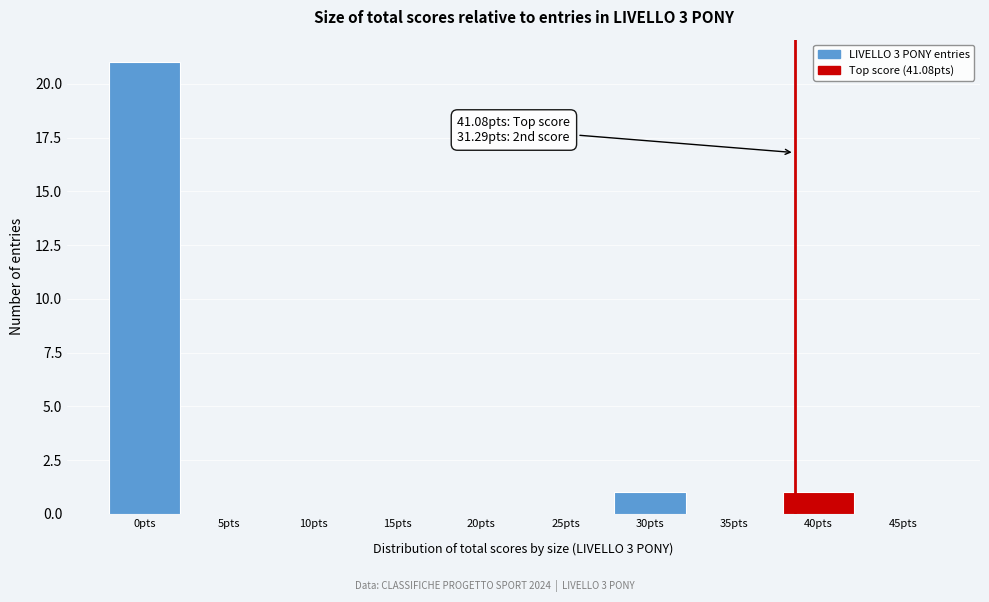

Reading left to right, what are all the values shown in this chart?

0pts=21	5pts=0	10pts=0	15pts=0	20pts=0	25pts=0	30pts=1	35pts=0	40pts=1	45pts=0